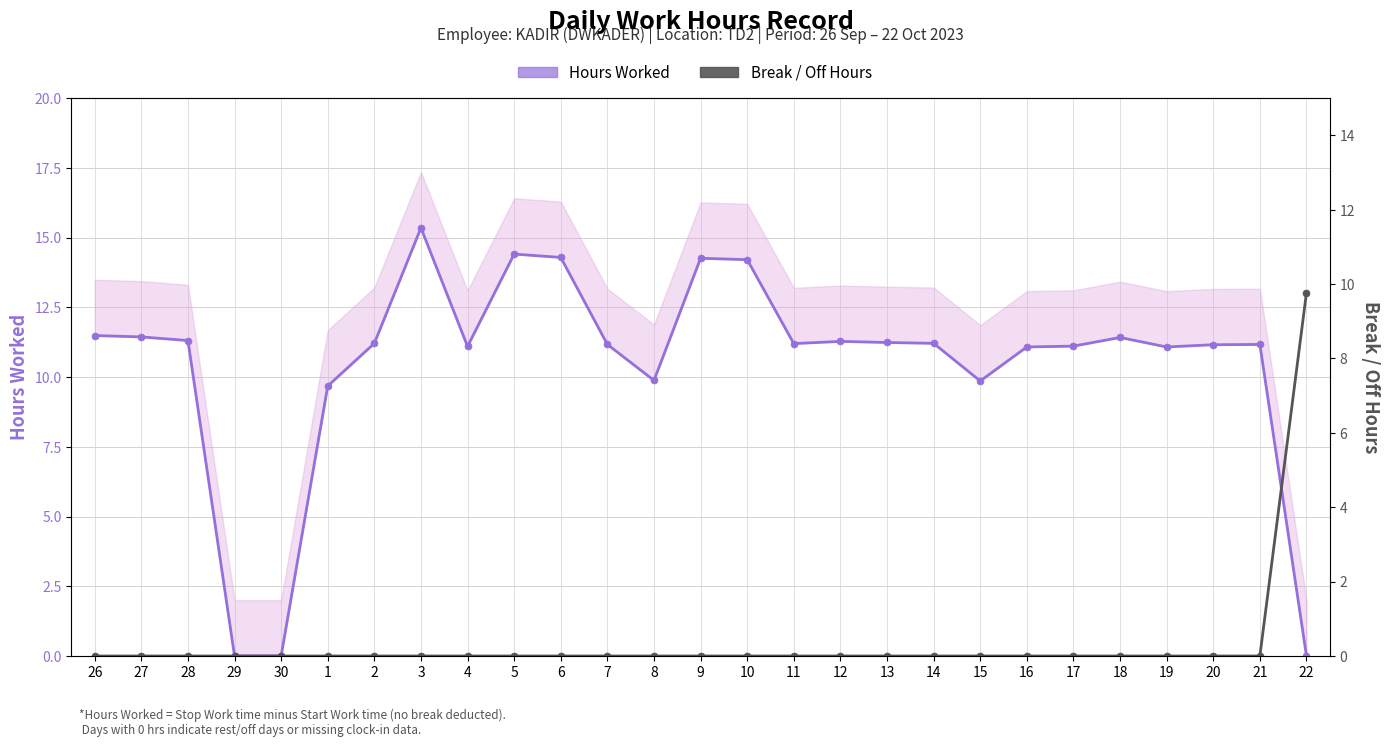

At which category does Hours Worked (Low band) reach its first local valley?

4